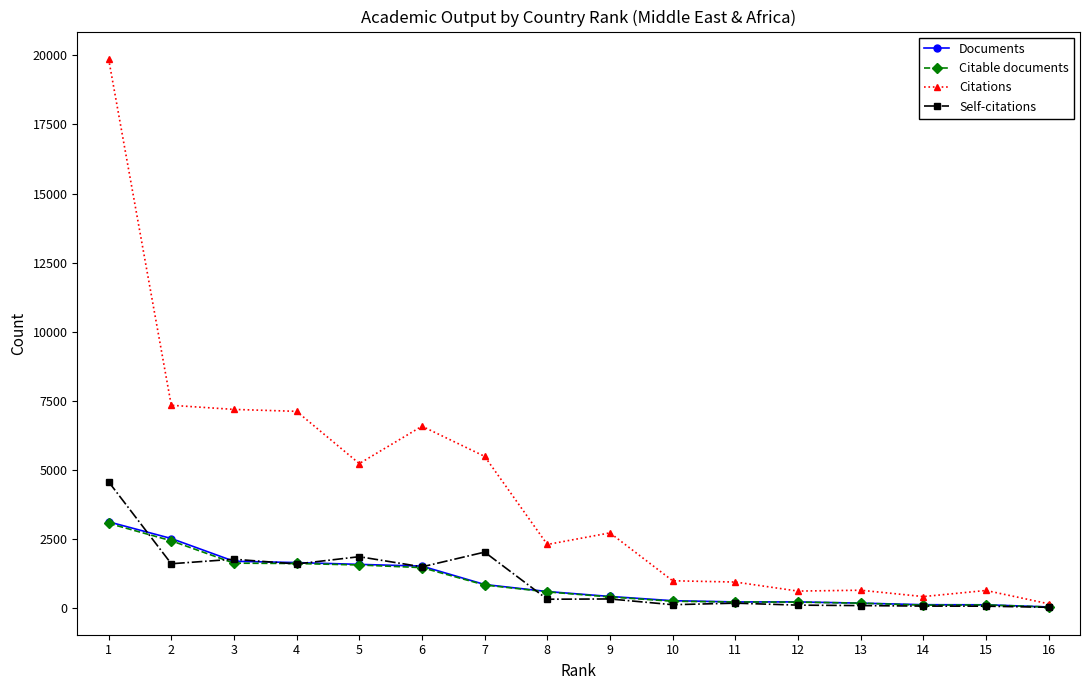

How many lines are shown in the chart?

4